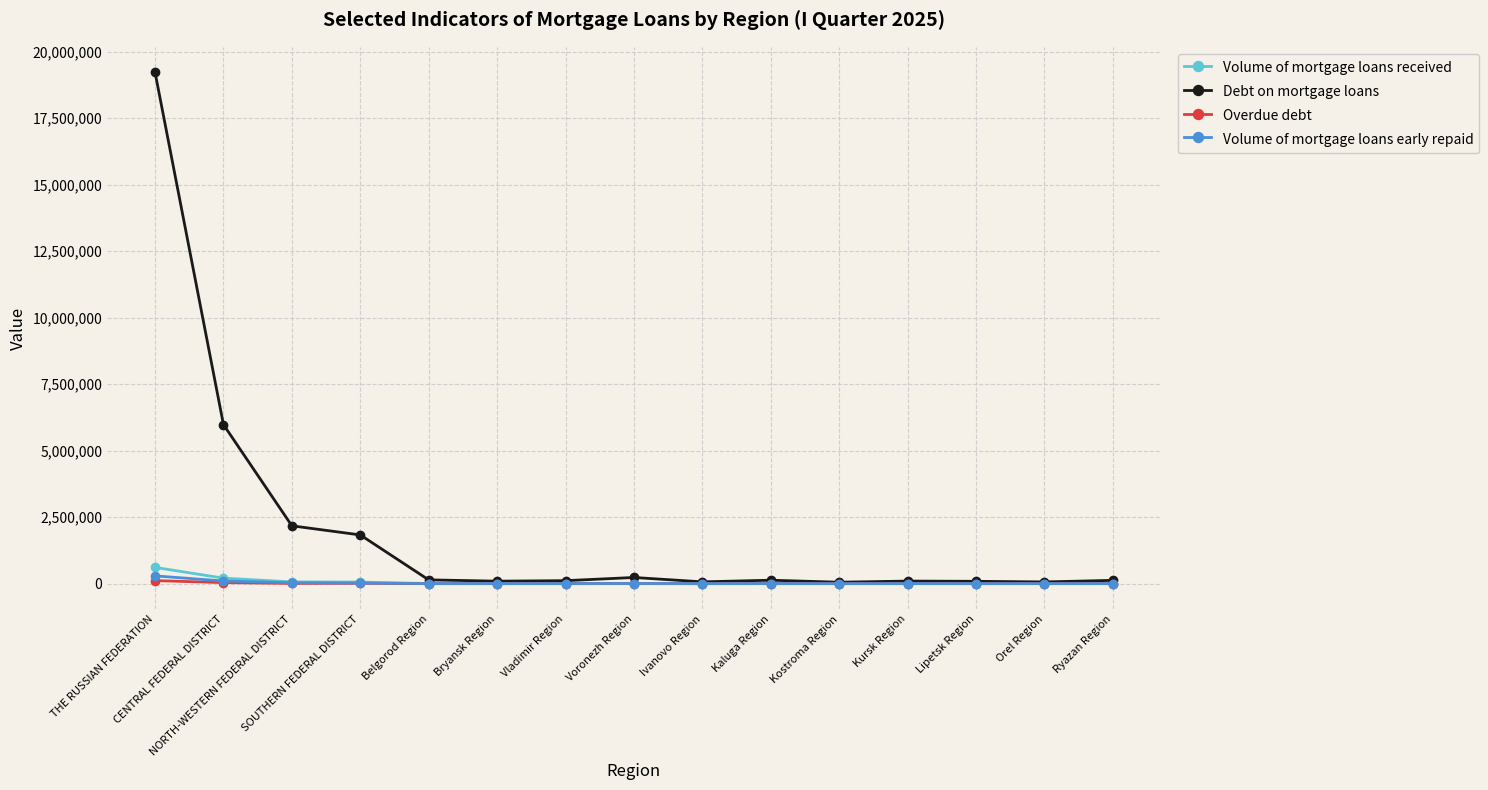

What is the value of the Volume of mortgage loans received point at the 12th from the left?

3849